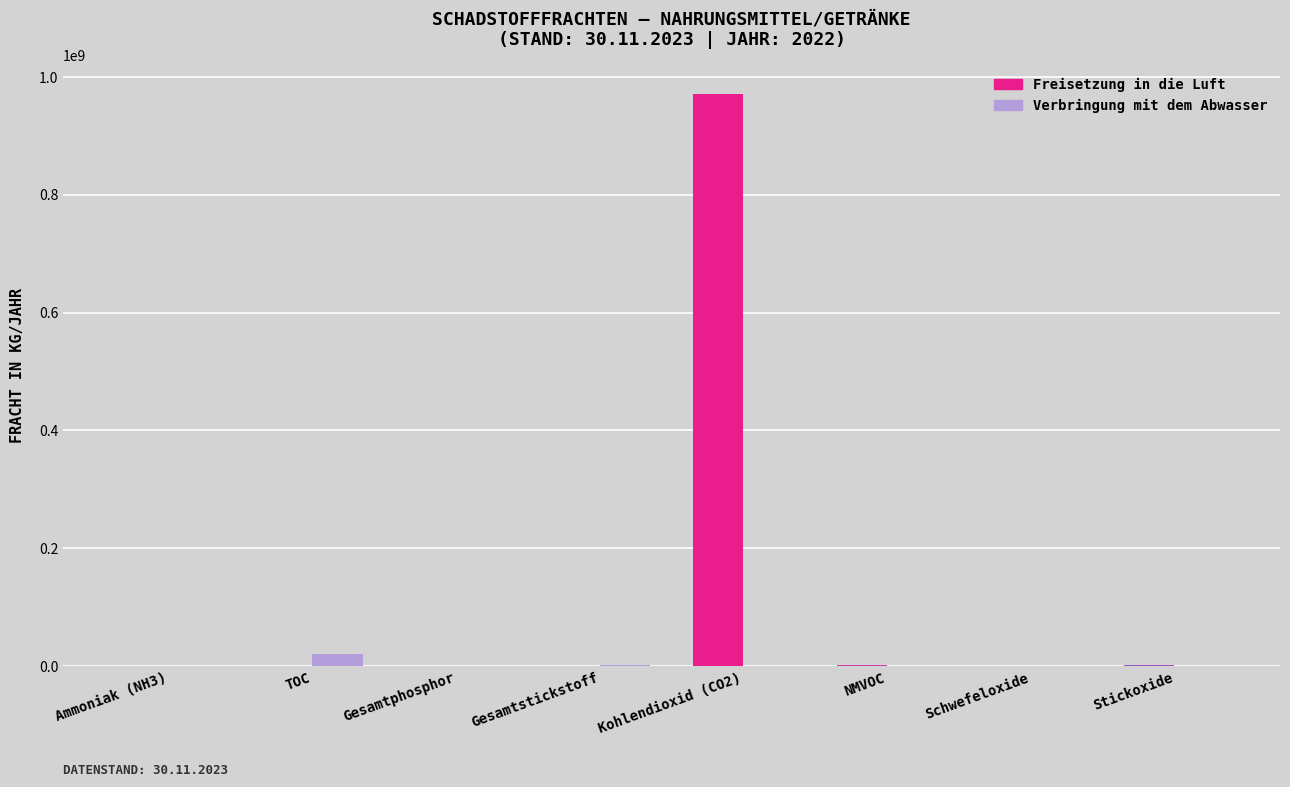

The Freisetzung in die Luft series shows 0 at Gesamtphosphor. True or false?

True